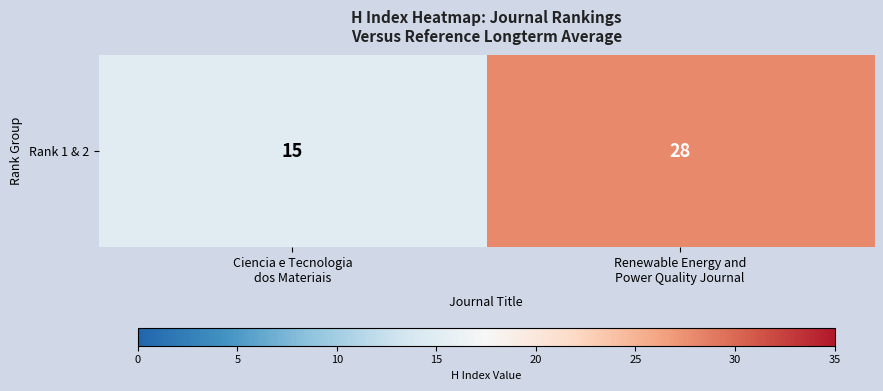

What value does the data have at Renewable Energy and
Power Quality Journal, to the nearest 10?

30